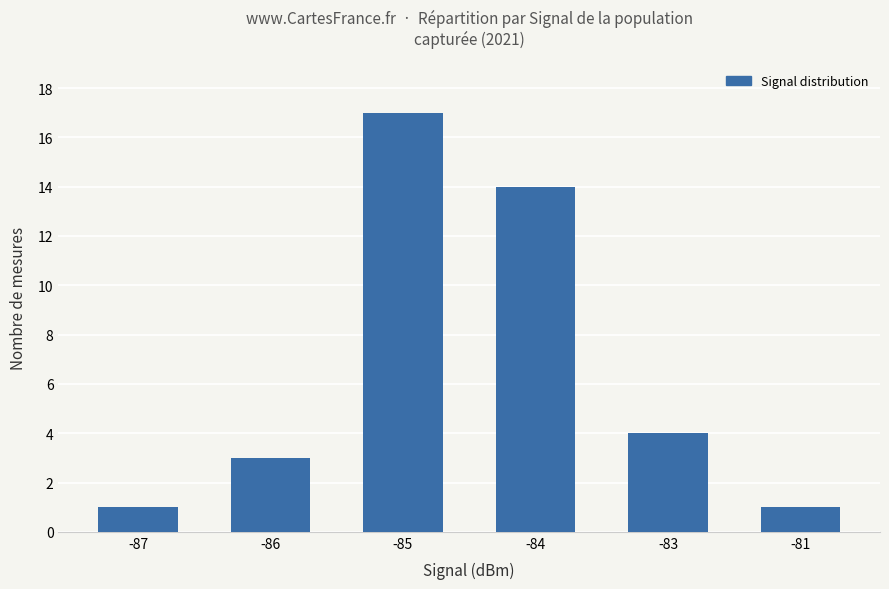

What is the minimum value shown in the chart?

1